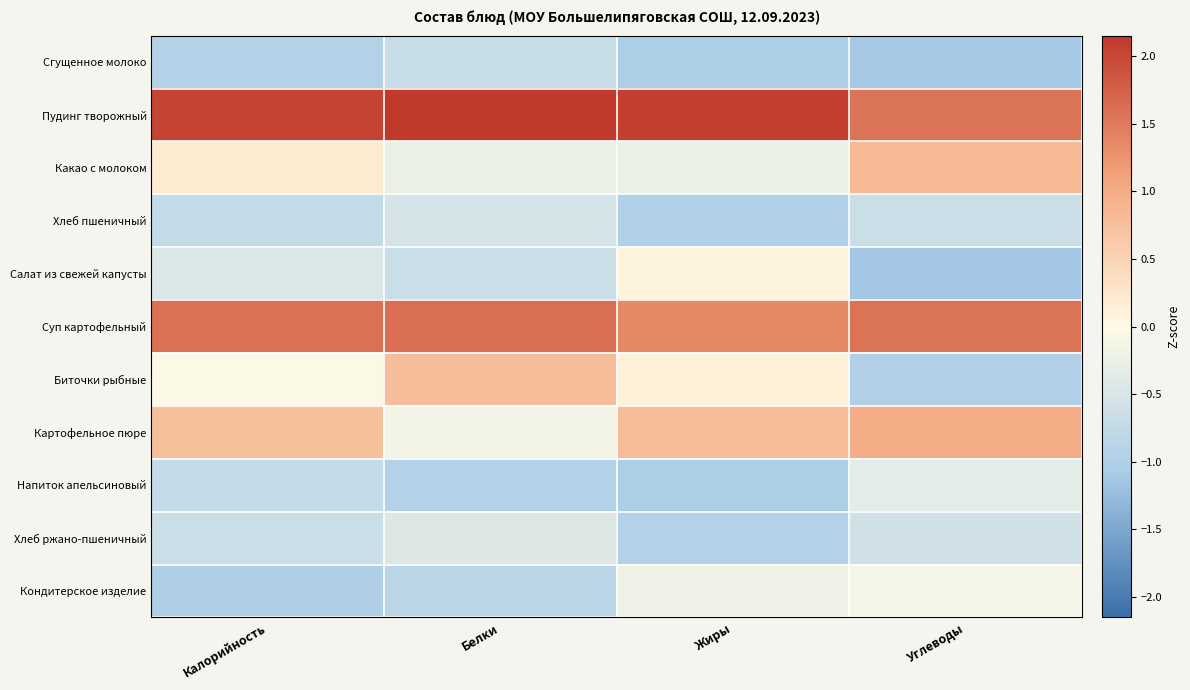

At Жиры, list the series in order from largest to smallest.

Пудинг творожный, Суп картофельный, Картофельное пюре, Биточки рыбные, Салат из свежей капусты, Кондитерское изделие, Какао с молоком, Хлеб ржано-пшеничный, Хлеб пшеничный, Сгущенное молоко, Напиток апельсиновый